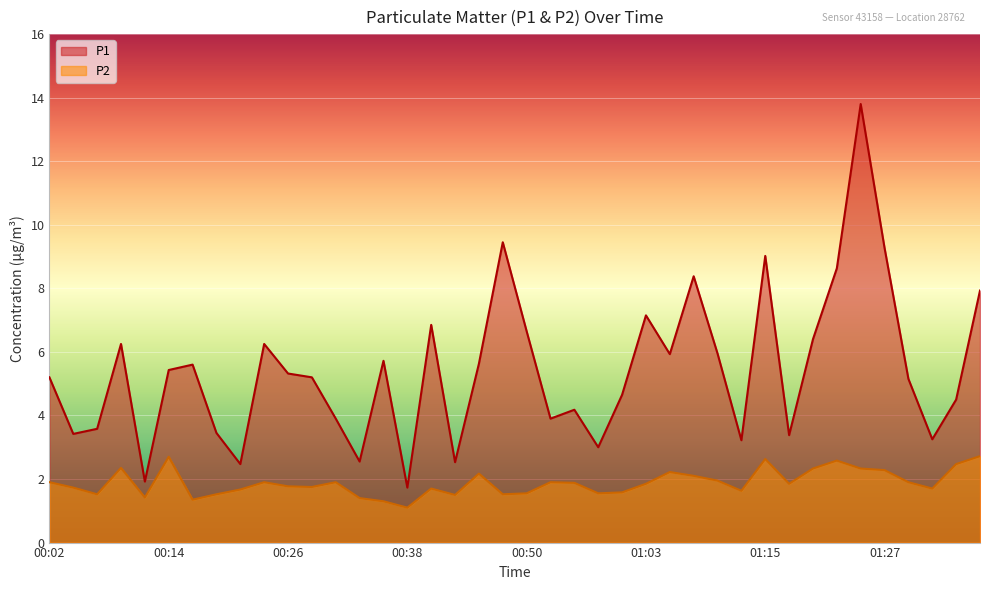

Reading right to left, transcribe all the data shown in this chart.

P1: 7.9	4.5	3.2	5.2	9.3	13.8	8.6	6.4	3.4	9.0	3.2	6.0	8.4	5.9	7.2	4.7	3.0	4.2	3.9	6.7	9.4	5.6	2.5	6.8	1.7	5.7	2.5	3.9	5.2	5.3	6.2	2.5	3.5	5.6	5.4	1.9	6.2	3.6	3.4	5.2
P2: 2.7	2.5	1.7	1.9	2.3	2.3	2.6	2.3	1.9	2.6	1.6	1.9	2.1	2.2	1.9	1.6	1.6	1.9	1.9	1.6	1.5	2.2	1.5	1.7	1.1	1.3	1.4	1.9	1.8	1.8	1.9	1.7	1.5	1.4	2.7	1.4	2.4	1.5	1.7	1.9